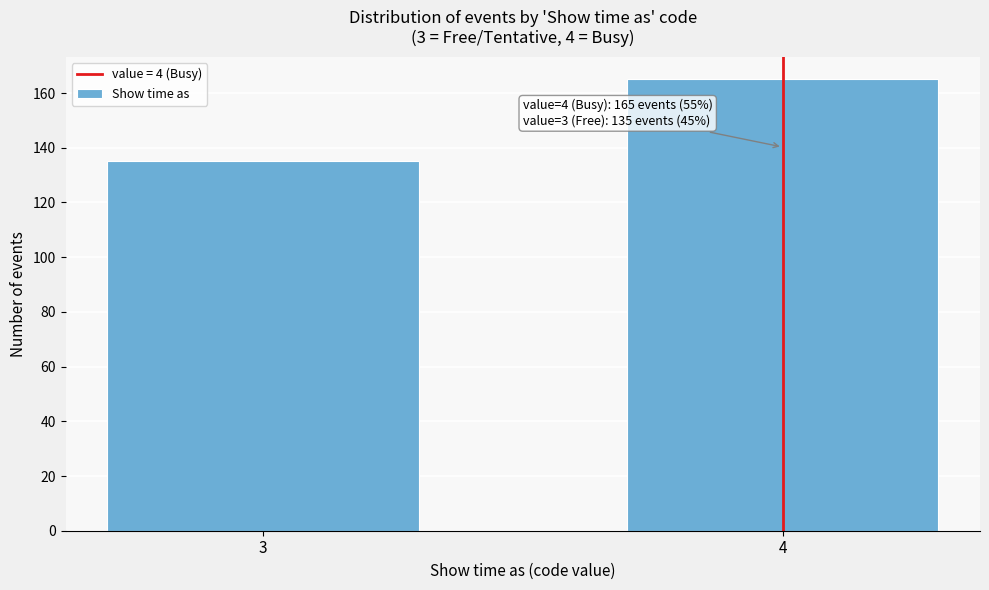

Reading left to right, list all the values displayed in this chart.

135	165